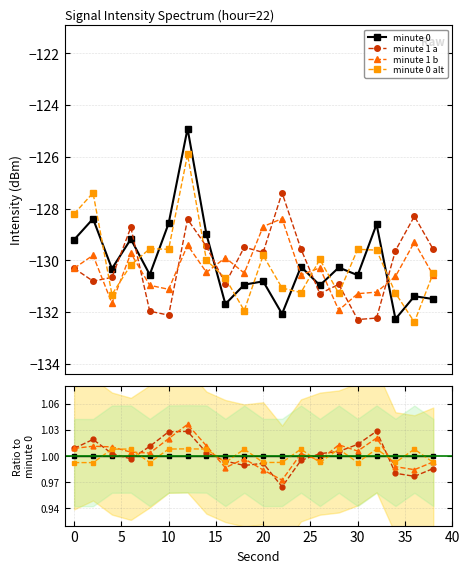

How many lines are shown in the chart?

4